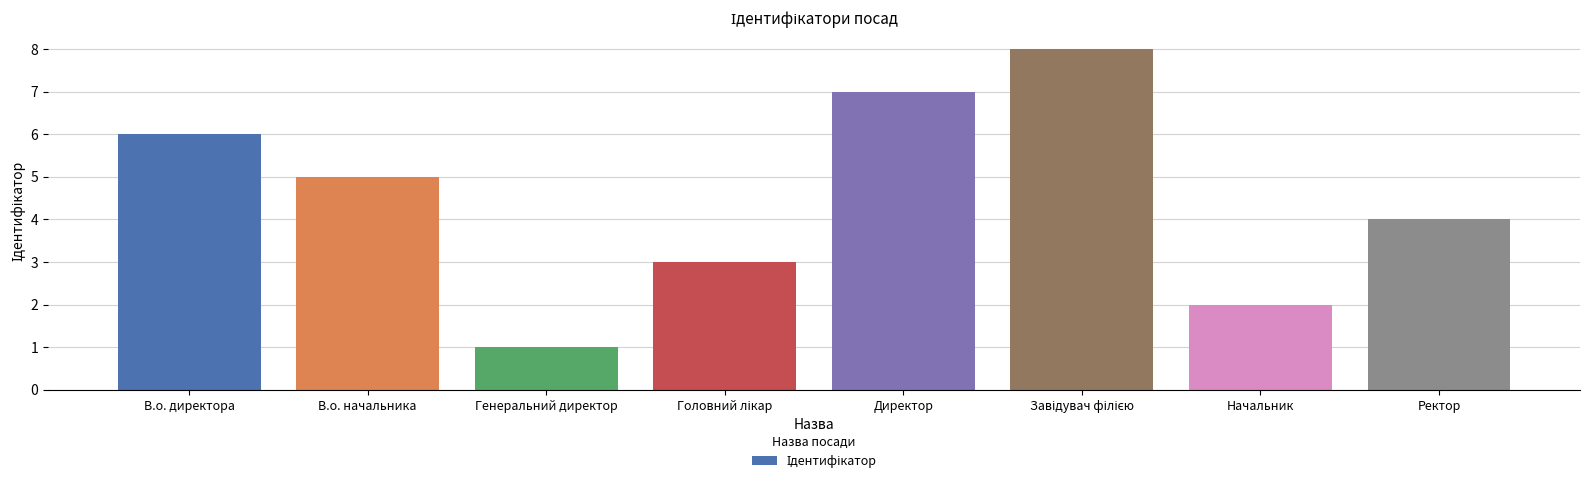

Reading left to right, extract all data points from this chart.

6	5	1	3	7	8	2	4